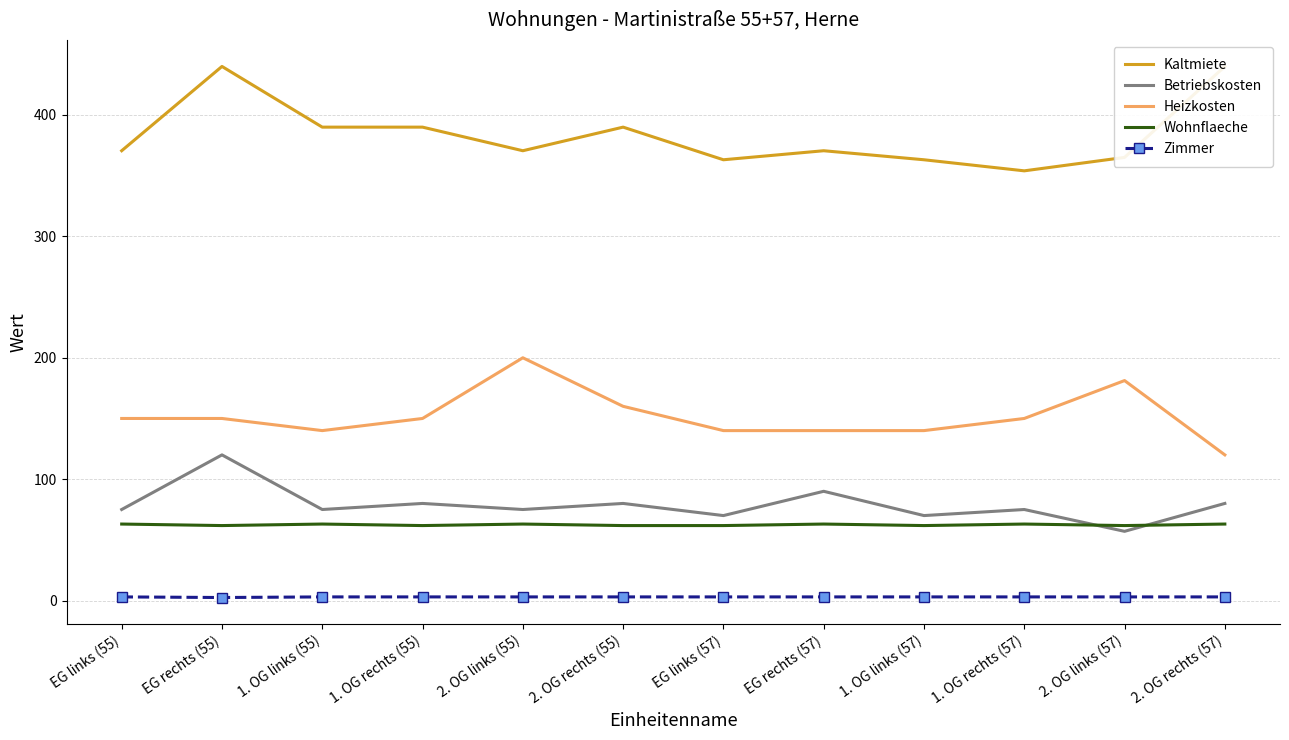

Where is the first local minimum for Zimmer?

EG rechts (55)